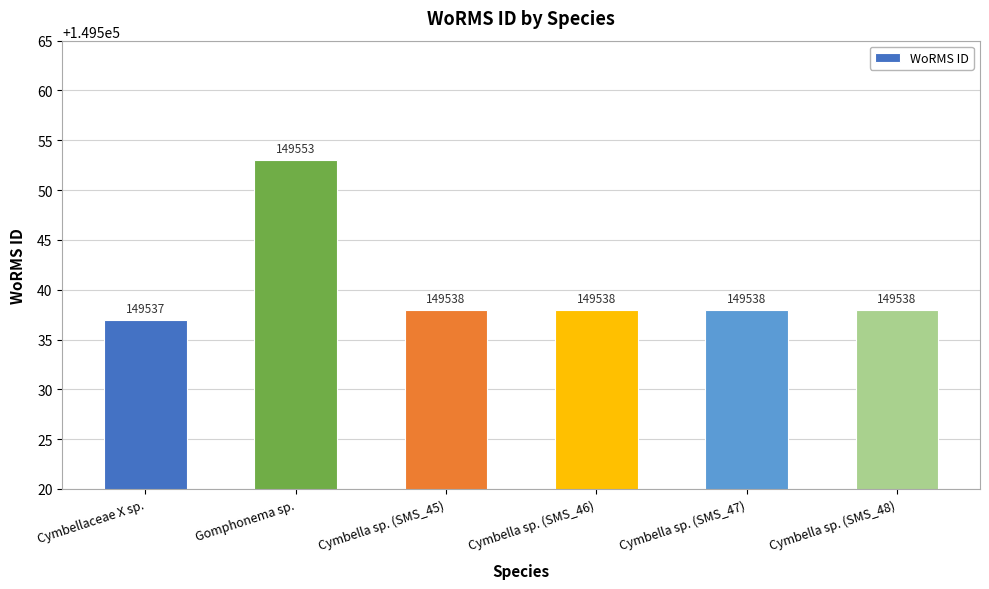

Is it true that the value at Gomphonema sp. is 38540?

False